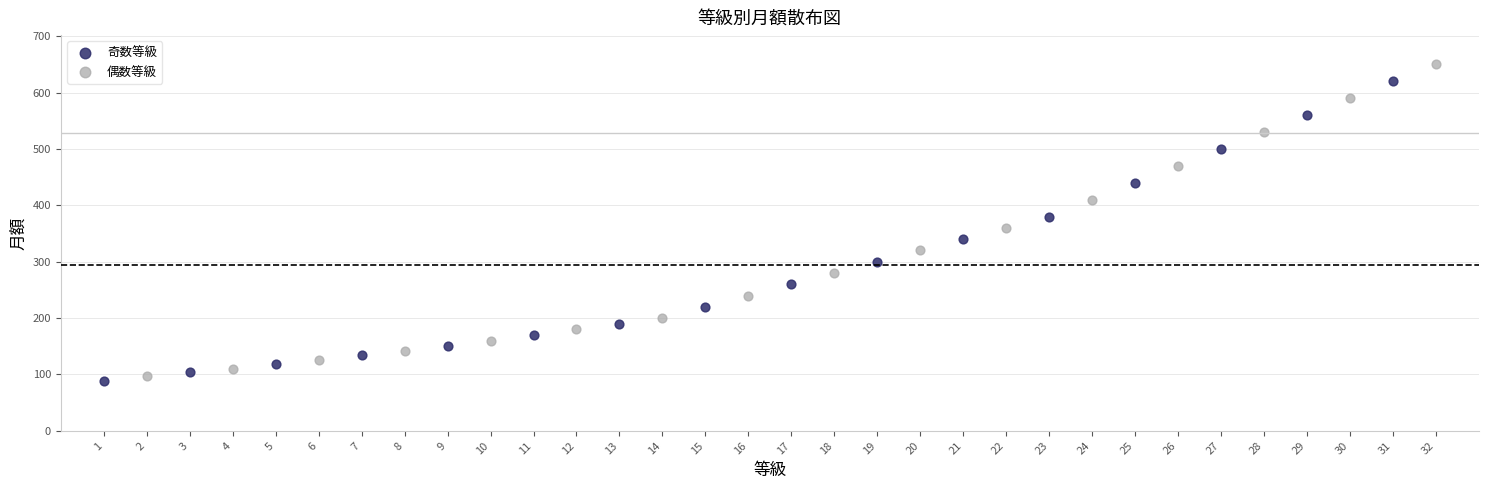

Which series reaches the minimum Y coordinate?

奇数等級